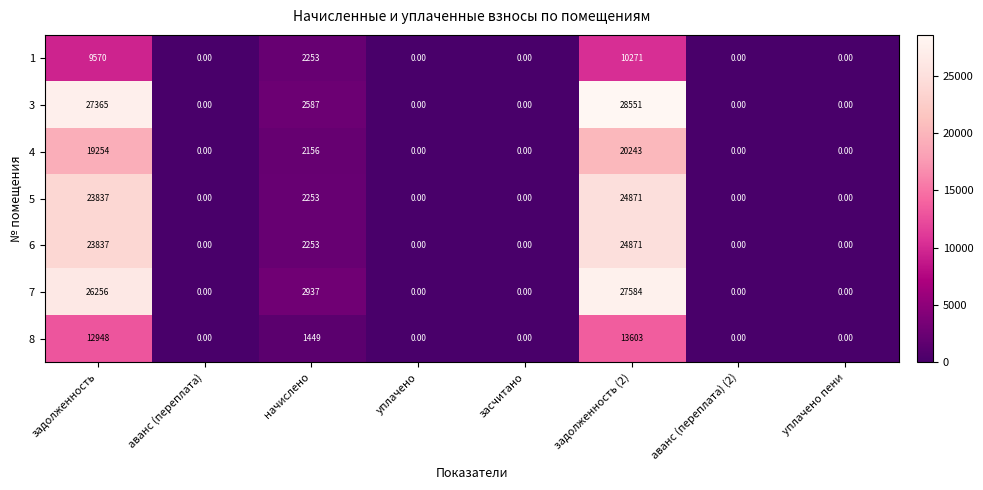

Which series has the largest total across all categories?

3